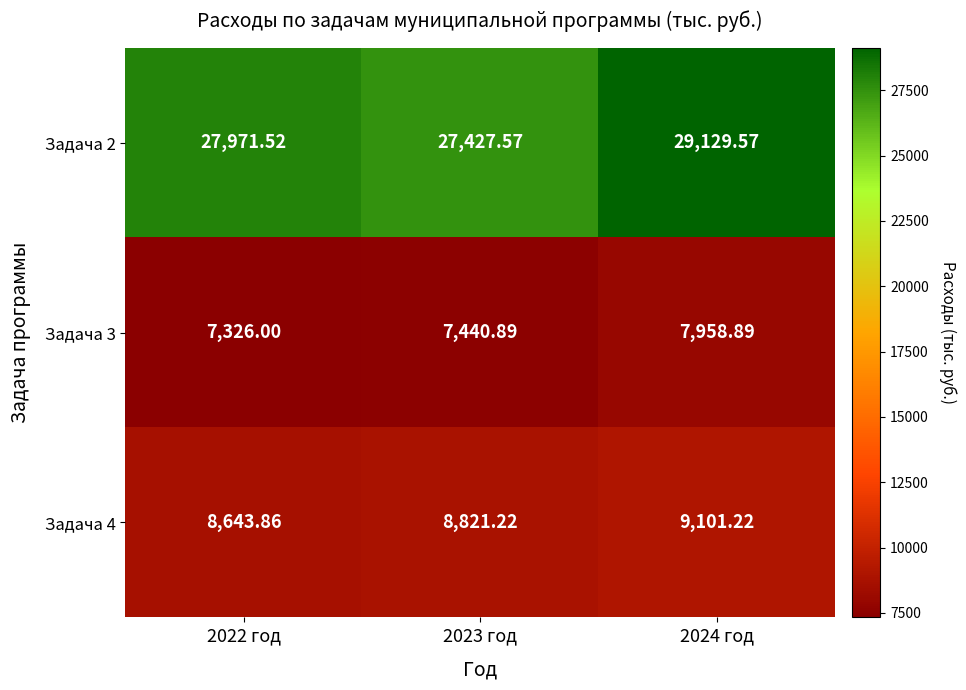

Is the value of Задача 3 at 2022 год greater than the value of Задача 2 at 2024 год?

No